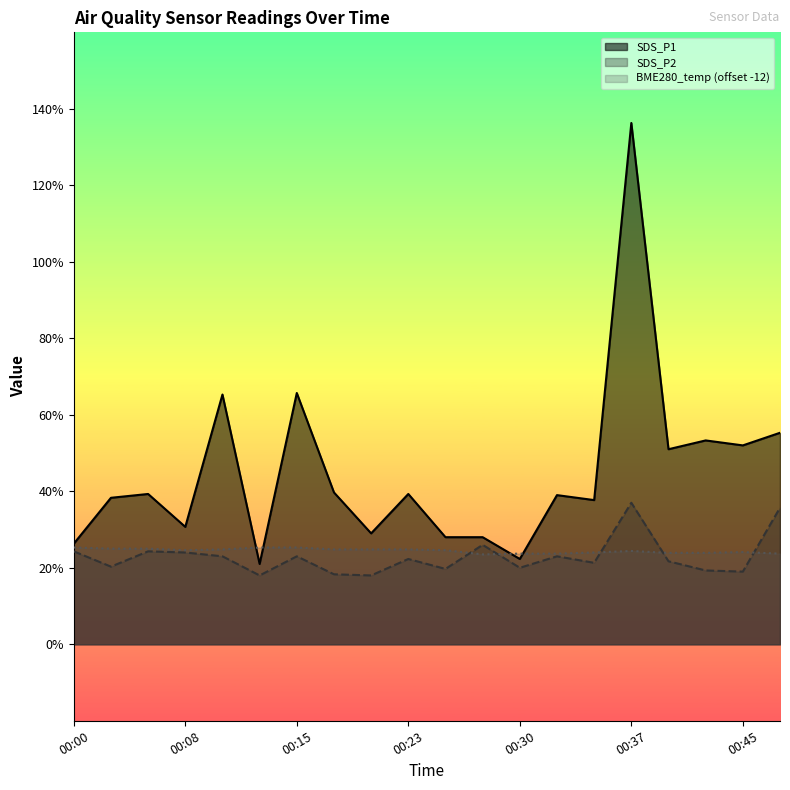

Does the chart display data point markers on the line(s)?

No